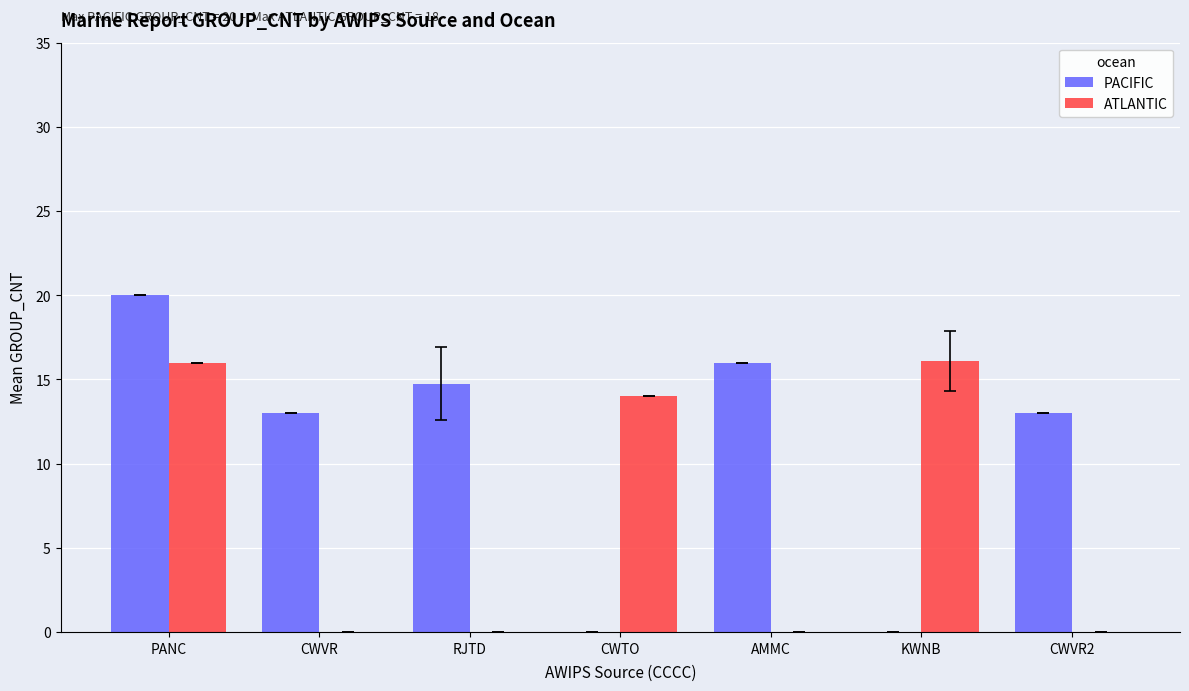

At which category is the sum across all series the highest?

PANC